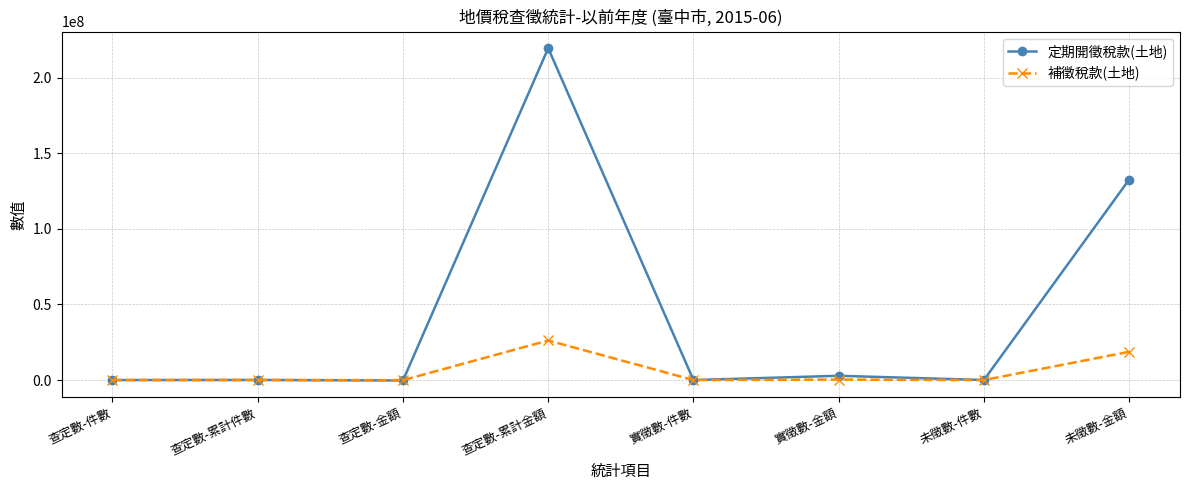

How many lines are shown in the chart?

2